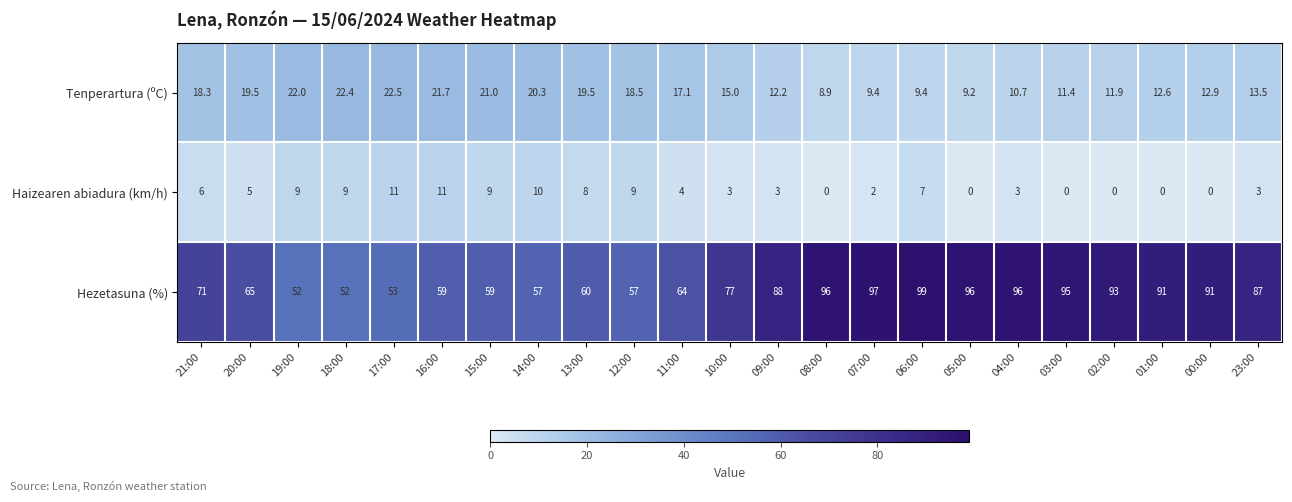

What is the average value of the Tenperartura (ºC) series?

15.6